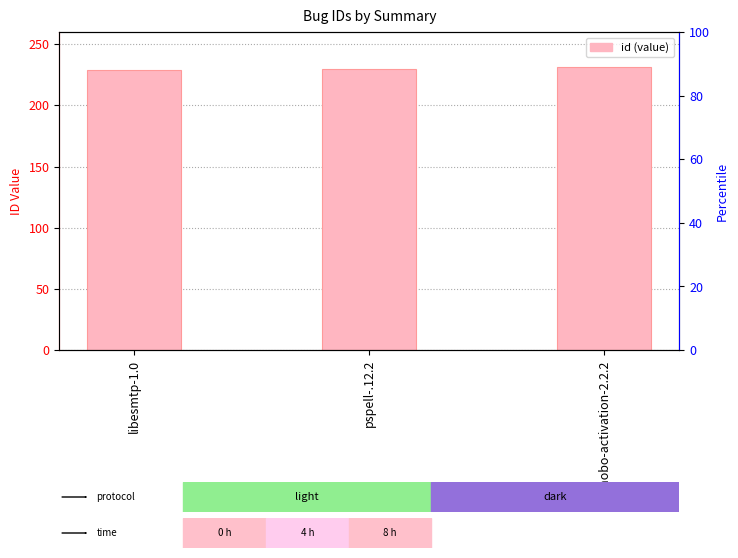

Reading left to right, extract all data points from this chart.

229	230	231